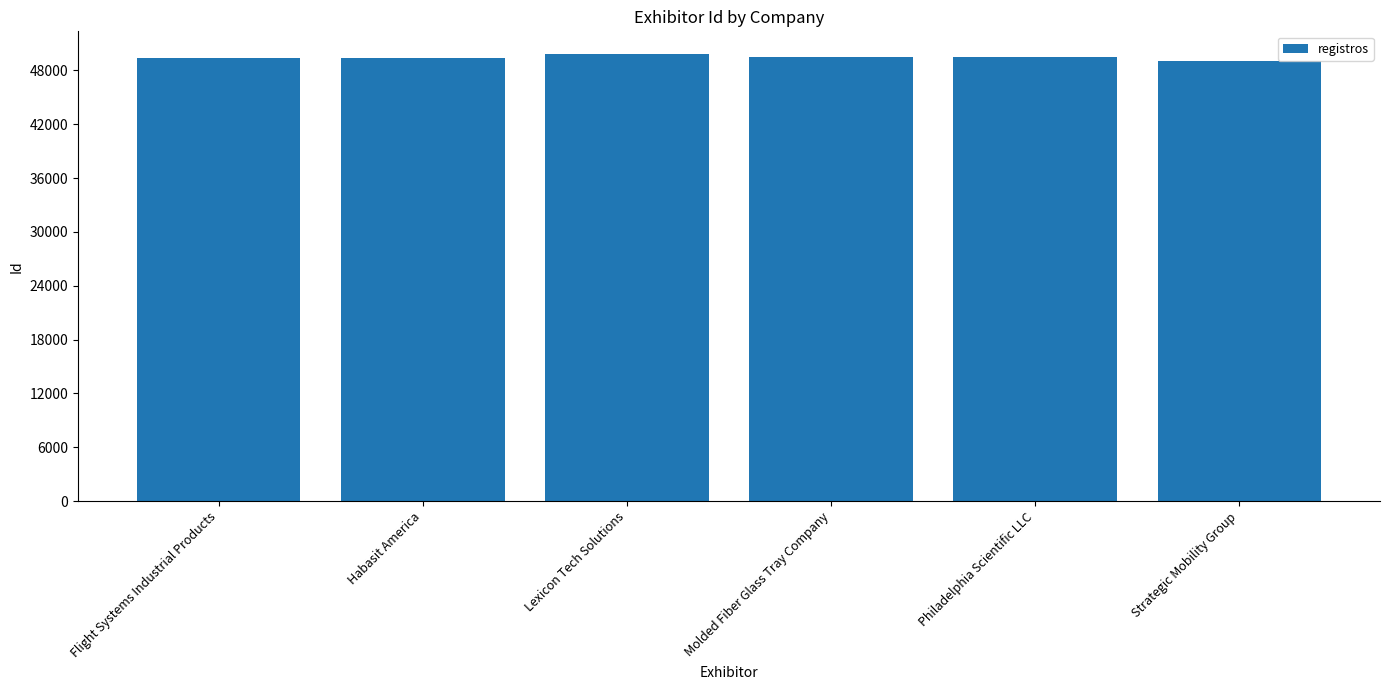

What is the value of the 3rd bar from the left?

49858